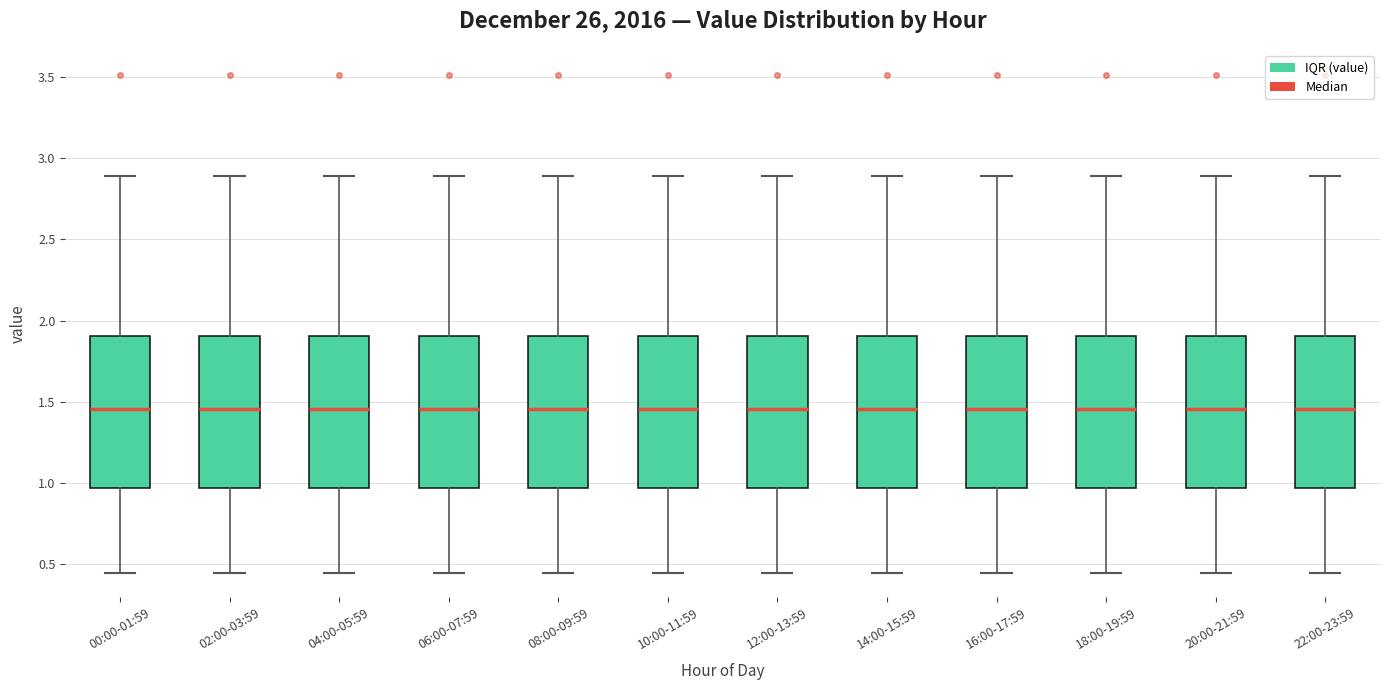

Reading left to right, read every box against the y-axis: the position of its median line, the range the box covers, and the ends of its whiskers. The values are not printed on the chart, so give them approximately, as read against the axis.

00:00-01:59: median 1.45, box 0.95 to 1.90, whiskers 0.45 to 2.90
02:00-03:59: median 1.45, box 0.95 to 1.90, whiskers 0.45 to 2.90
04:00-05:59: median 1.45, box 0.95 to 1.90, whiskers 0.45 to 2.90
06:00-07:59: median 1.45, box 0.95 to 1.90, whiskers 0.45 to 2.90
08:00-09:59: median 1.45, box 0.95 to 1.90, whiskers 0.45 to 2.90
10:00-11:59: median 1.45, box 0.95 to 1.90, whiskers 0.45 to 2.90
12:00-13:59: median 1.45, box 0.95 to 1.90, whiskers 0.45 to 2.90
14:00-15:59: median 1.45, box 0.95 to 1.90, whiskers 0.45 to 2.90
16:00-17:59: median 1.45, box 0.95 to 1.90, whiskers 0.45 to 2.90
18:00-19:59: median 1.45, box 0.95 to 1.90, whiskers 0.45 to 2.90
20:00-21:59: median 1.45, box 0.95 to 1.90, whiskers 0.45 to 2.90
22:00-23:59: median 1.45, box 0.95 to 1.90, whiskers 0.45 to 2.90